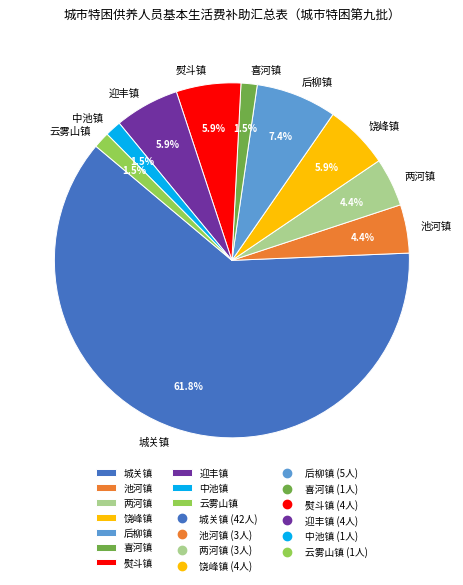

Is there any slice that represents more than half of the pie?

Yes